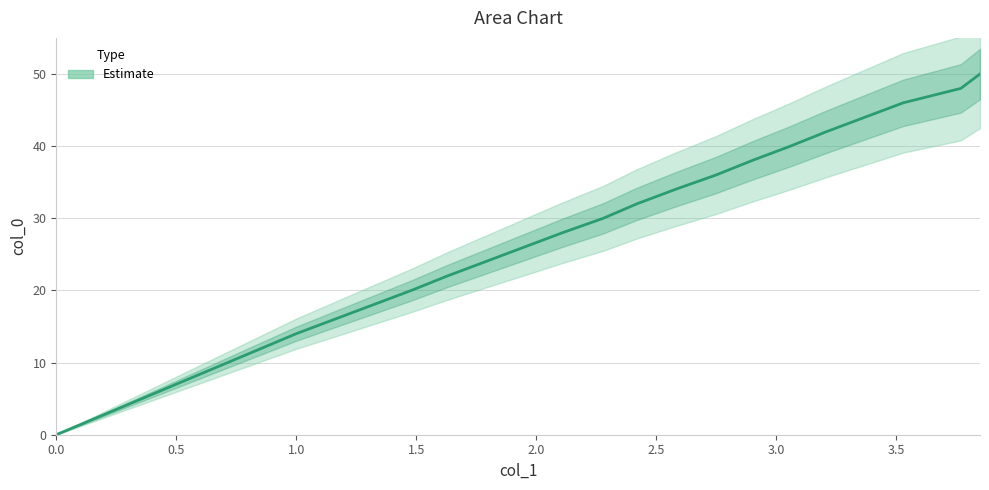

What is the value of the 2nd point from the left?

14